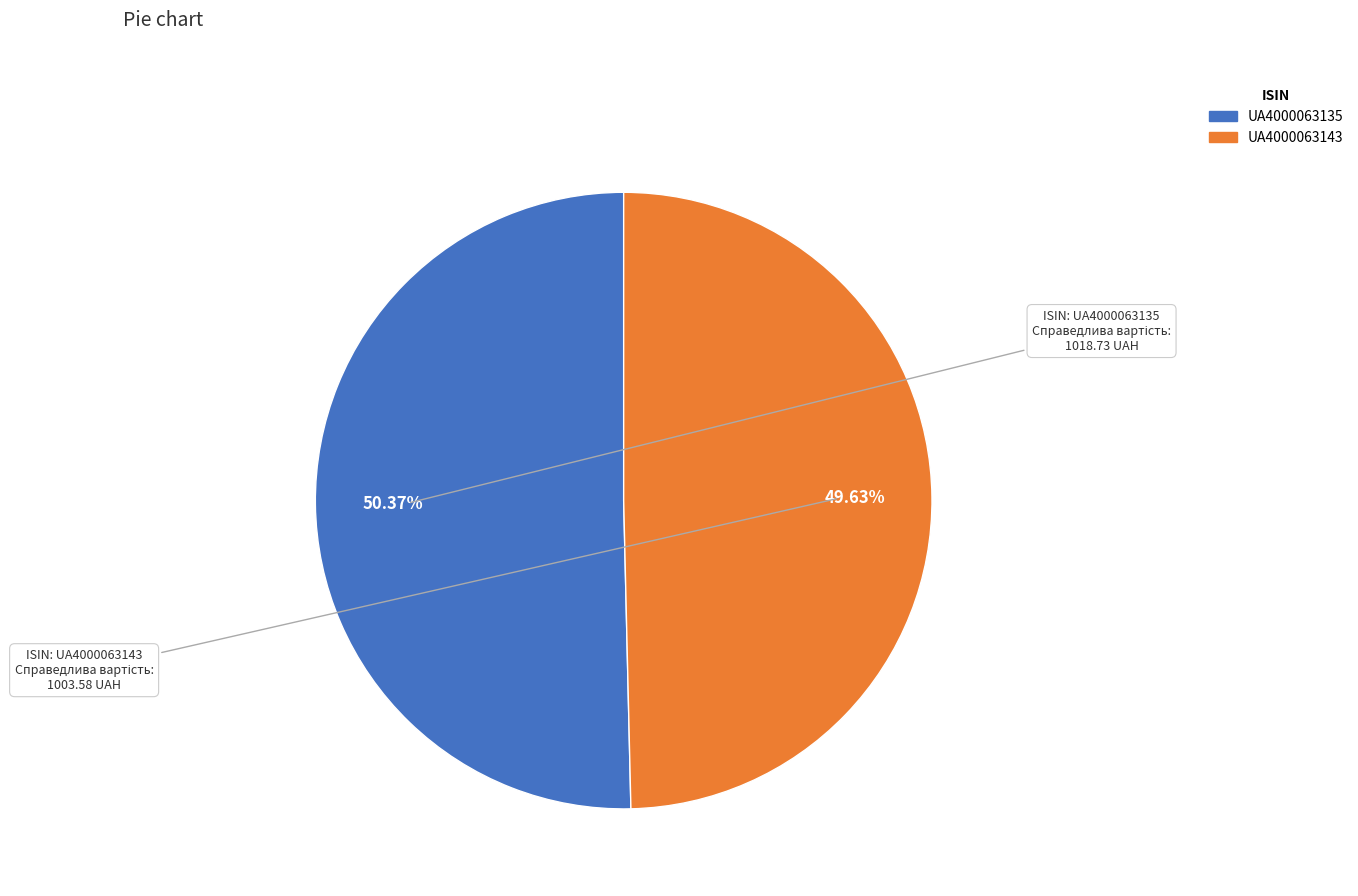

Is it true that UA4000063135 is 50% of the pie?

True